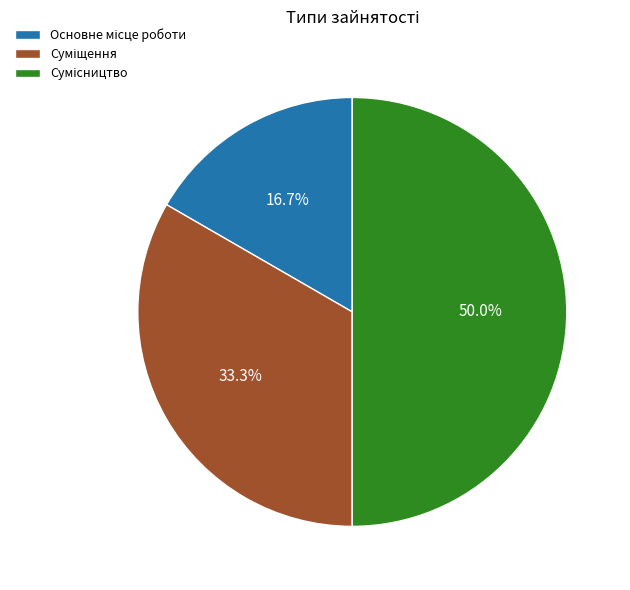

How many slices are in this pie chart?

3